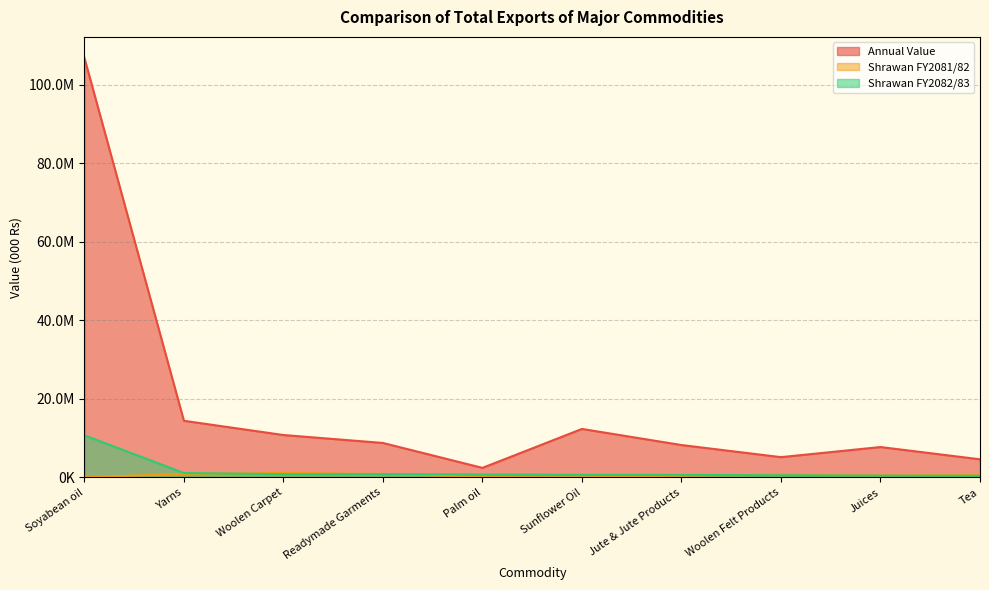

Which series has the largest range (max minus min)?

Annual Value